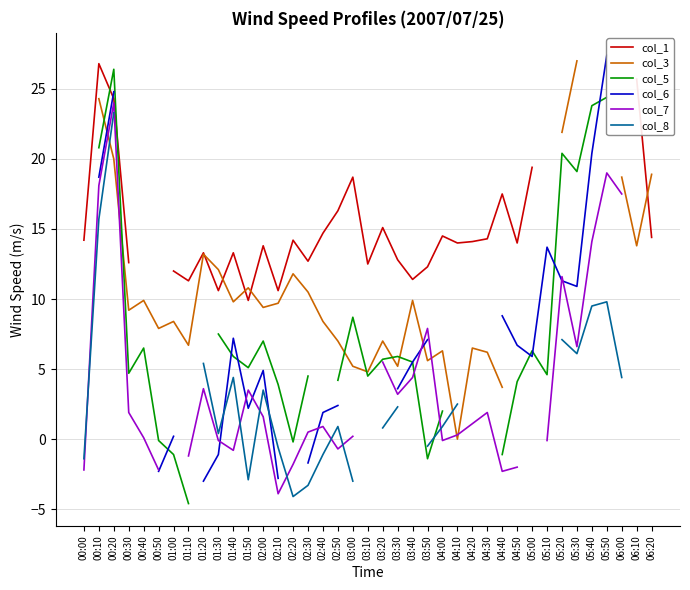

What is the approximate value of col_6 at 05:10?

13.7